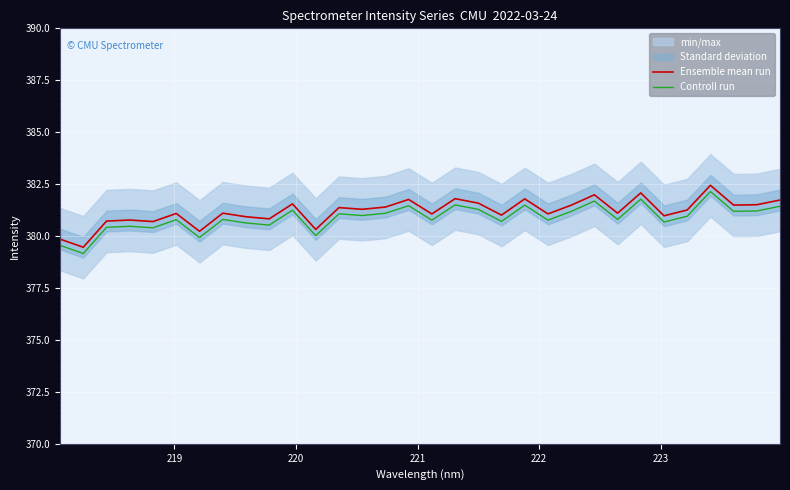

True or false: Controll run and Ensemble mean run cross at least once.

False